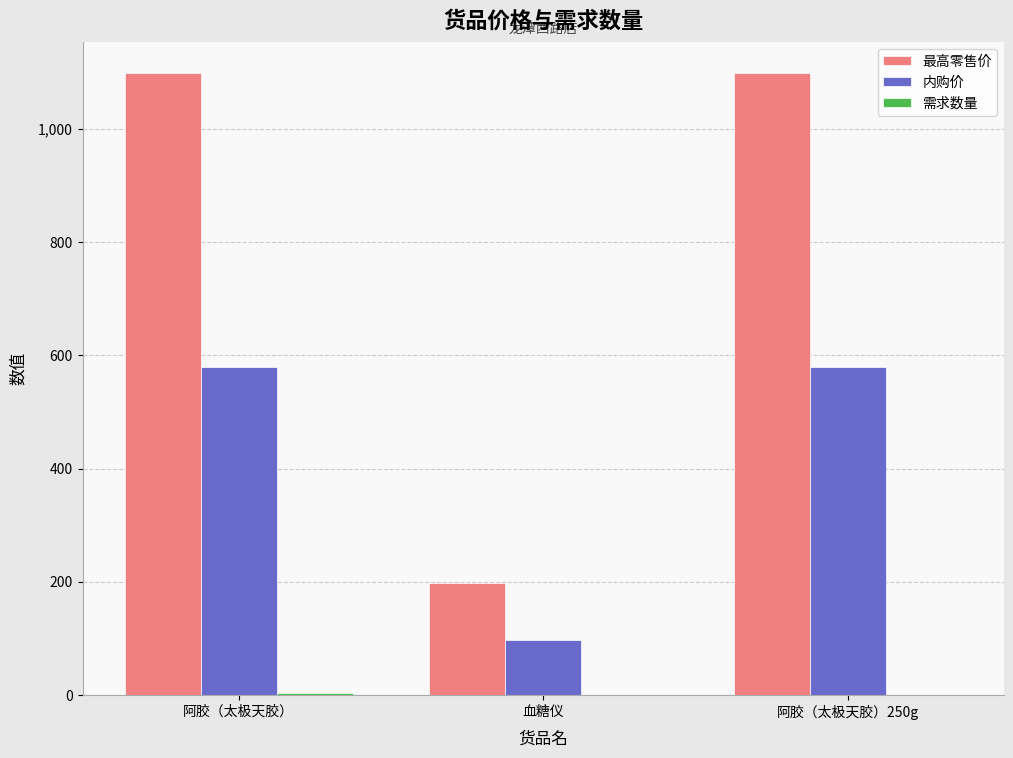

What is the highest value of the 内购价 series?

580